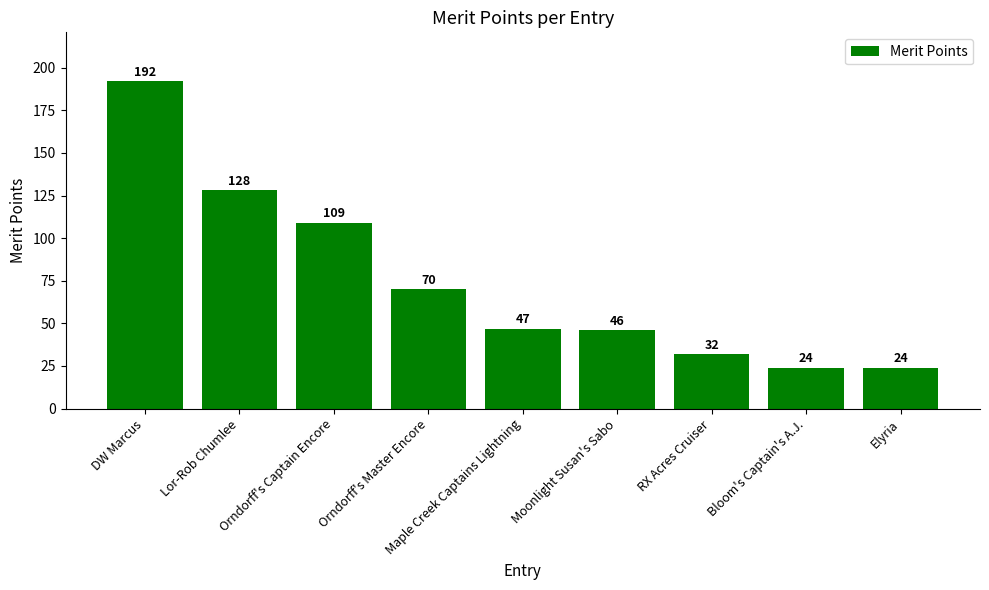

Which has a higher value, Orndorff's Master Encore or Bloom's Captain's A.J.?

Orndorff's Master Encore